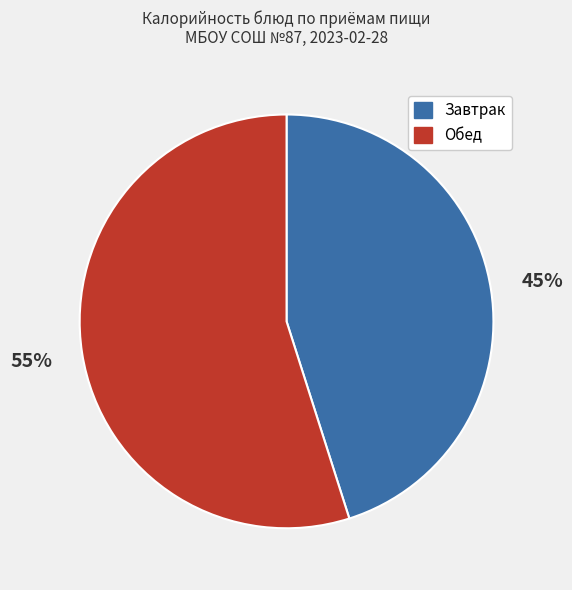

Does any single category account for the majority?

Yes